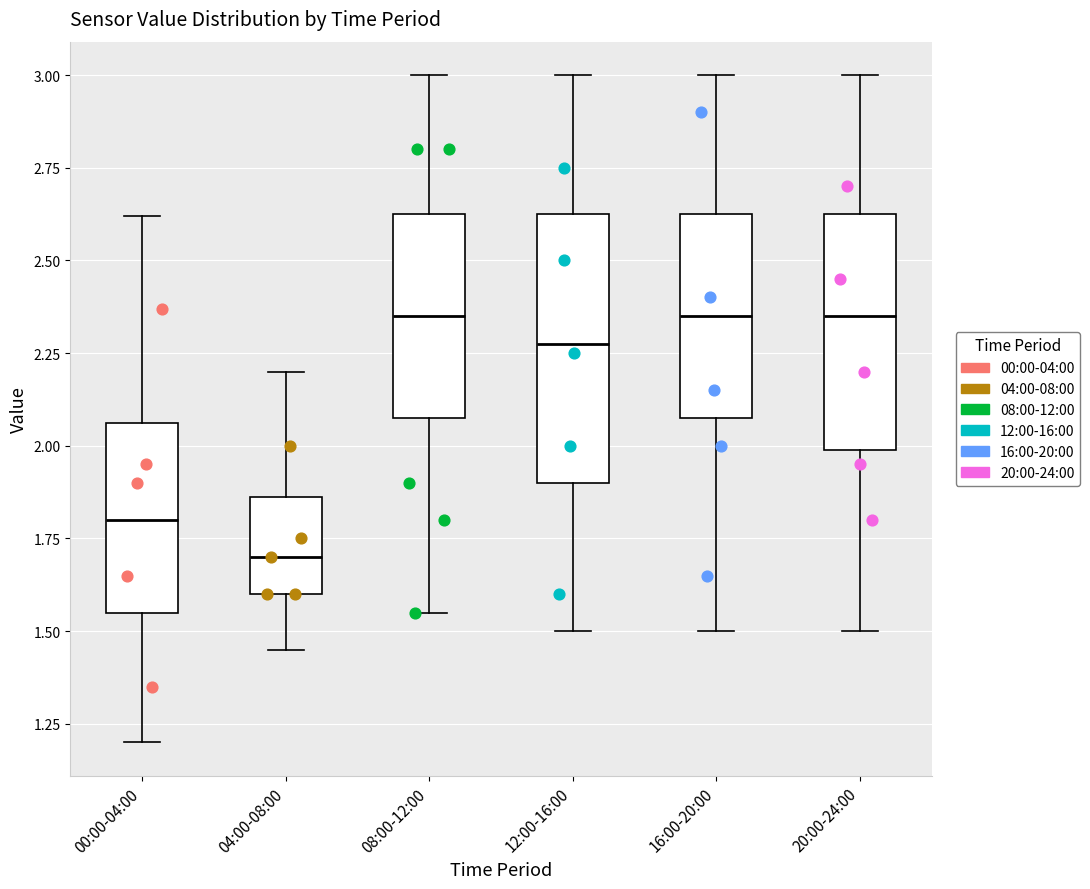

Where does the median line of the box for 12:00-16:00 sit on the y-axis? The values are not printed on the chart, so give them approximately, as read against the axis.

2.30